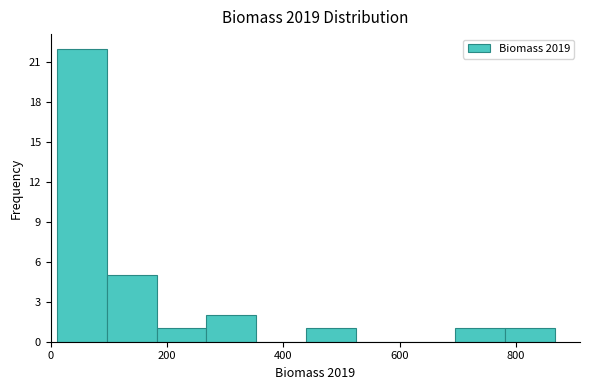

Which range on the x-axis has the tallest bar?

20 to 100